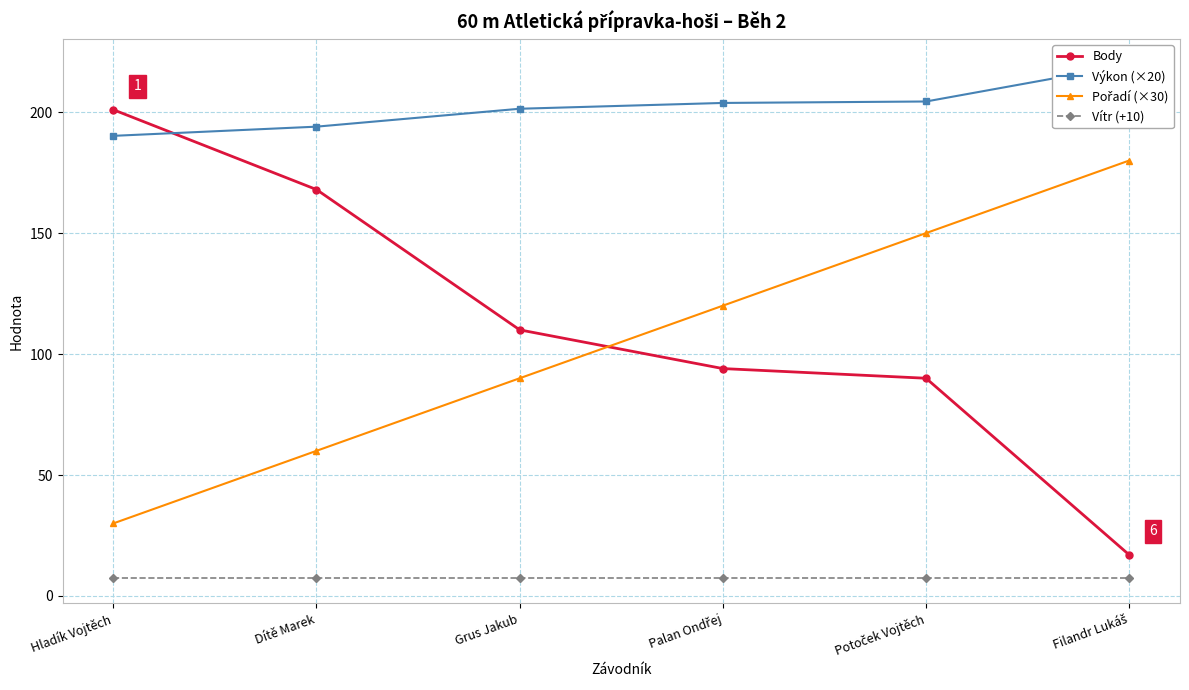

At which category does the chart reach its minimum across all series?

Hladík Vojtěch